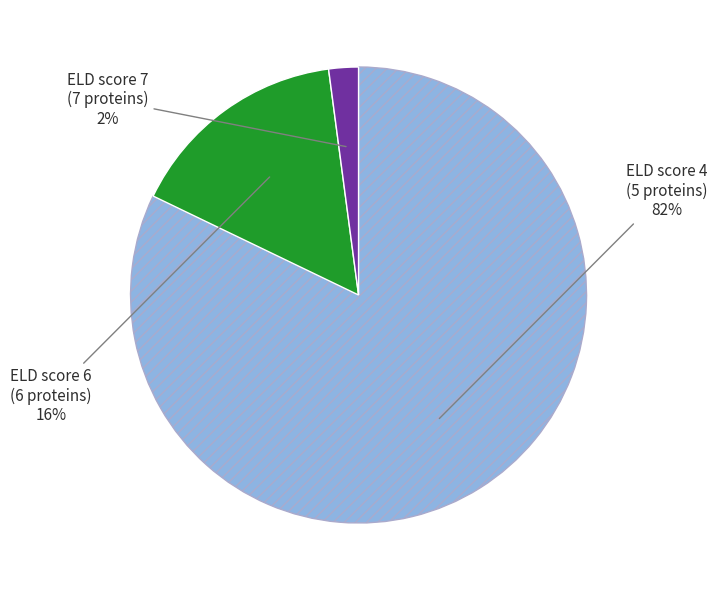

To the nearest percent, what is the average slice percentage?

33%